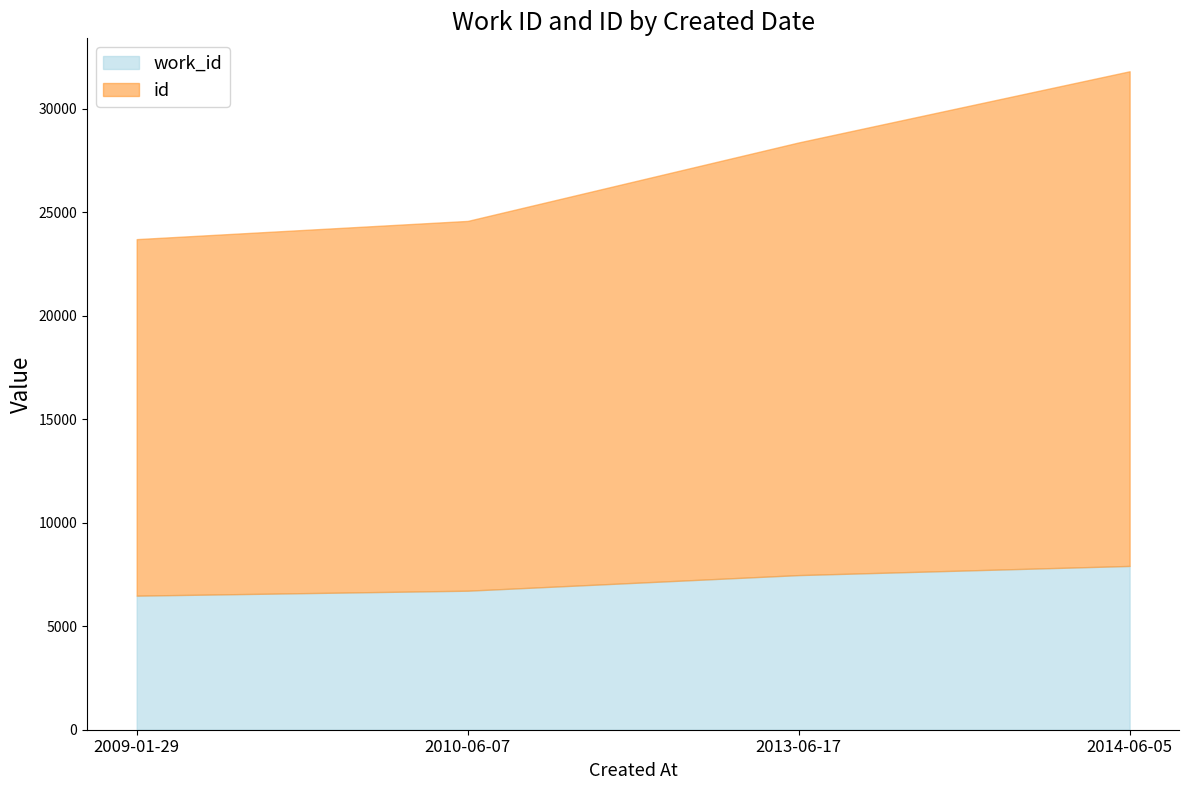

Is the value of work_id at 2013-06-17 greater than the value of id at 2014-06-05?

No